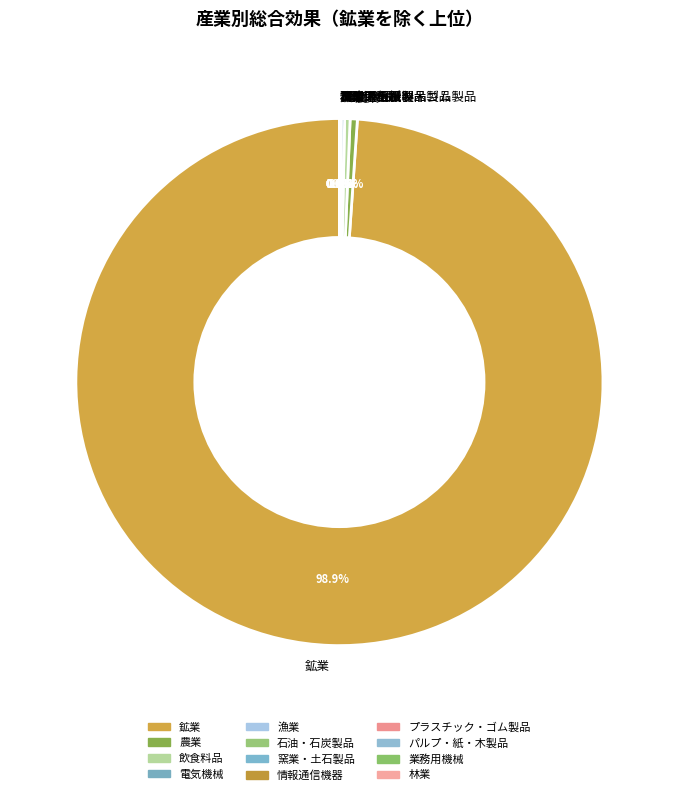

Is there any slice that represents more than half of the pie?

Yes